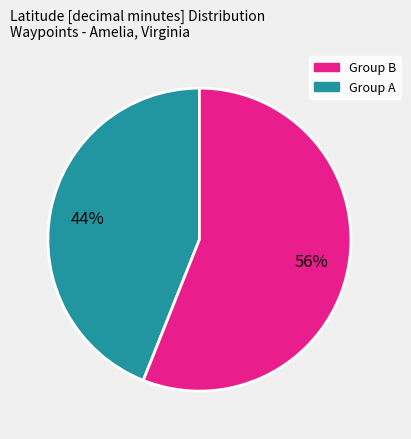

To the nearest percent, what is the difference between the largest and smallest slice percentages?

12%